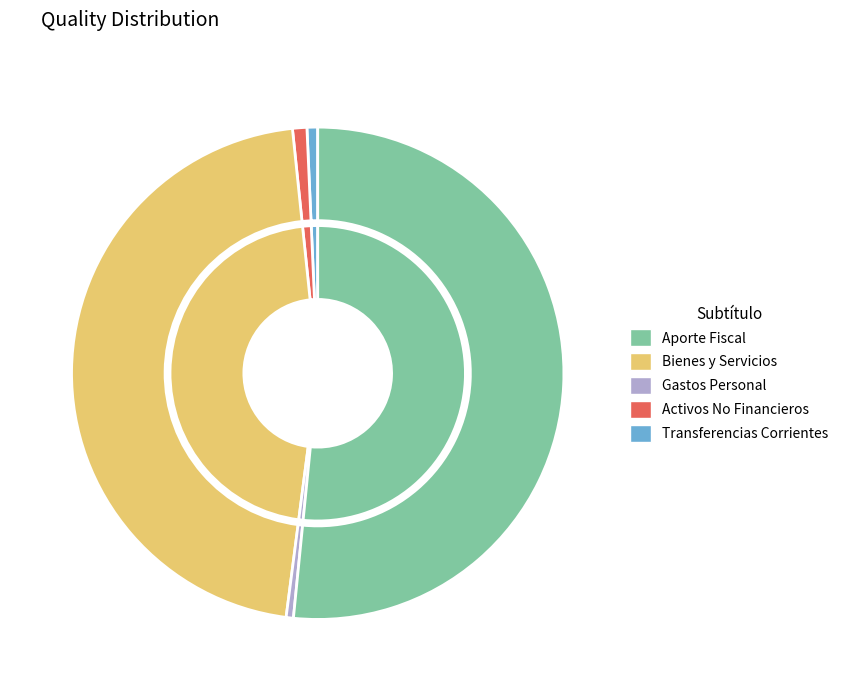

What is the largest slice in the pie chart?

APORTE FISCAL